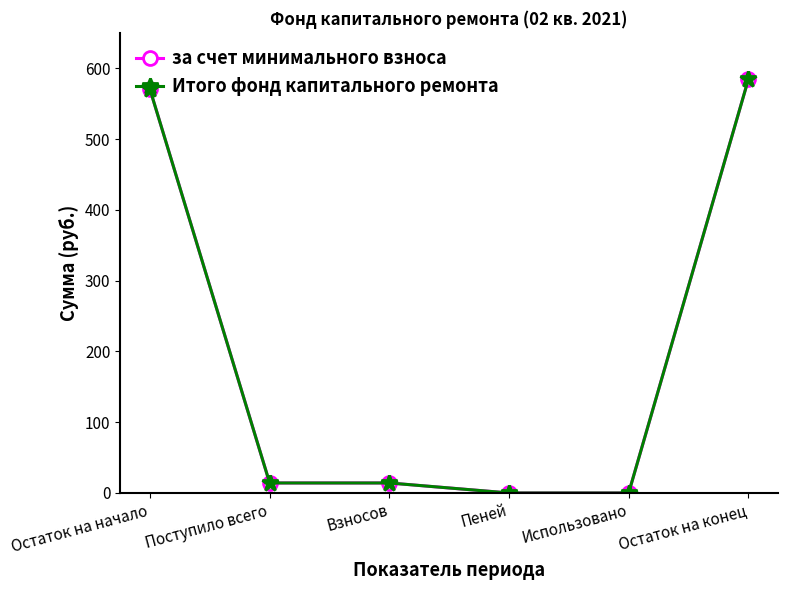

What is the sum of all за счет минимального взноса values?

1182.6